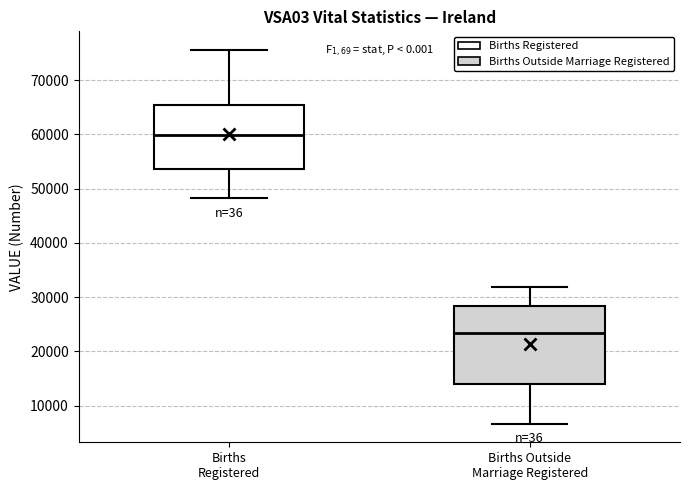

Reading left to right, read every box against the y-axis: the position of its median line, the range the box covers, and the ends of its whiskers. The values are not printed on the chart, so give them approximately, as read against the axis.

Births Registered: median 60000, box 54000 to 65000, whiskers 48000 to 76000
Births Outside Marriage Registered: median 23000, box 14000 to 28000, whiskers 7000 to 32000